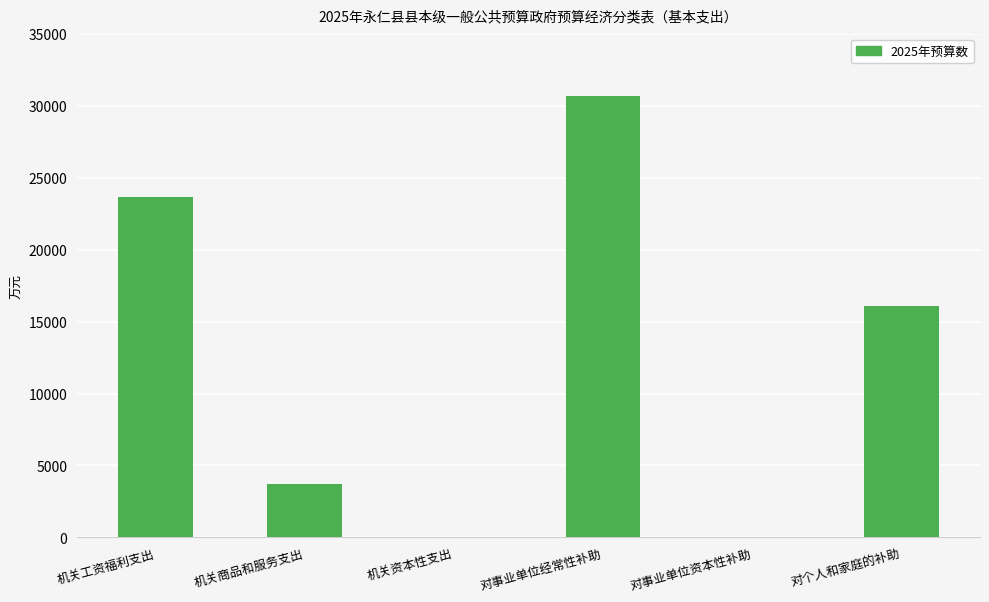

What is the average value?

12365